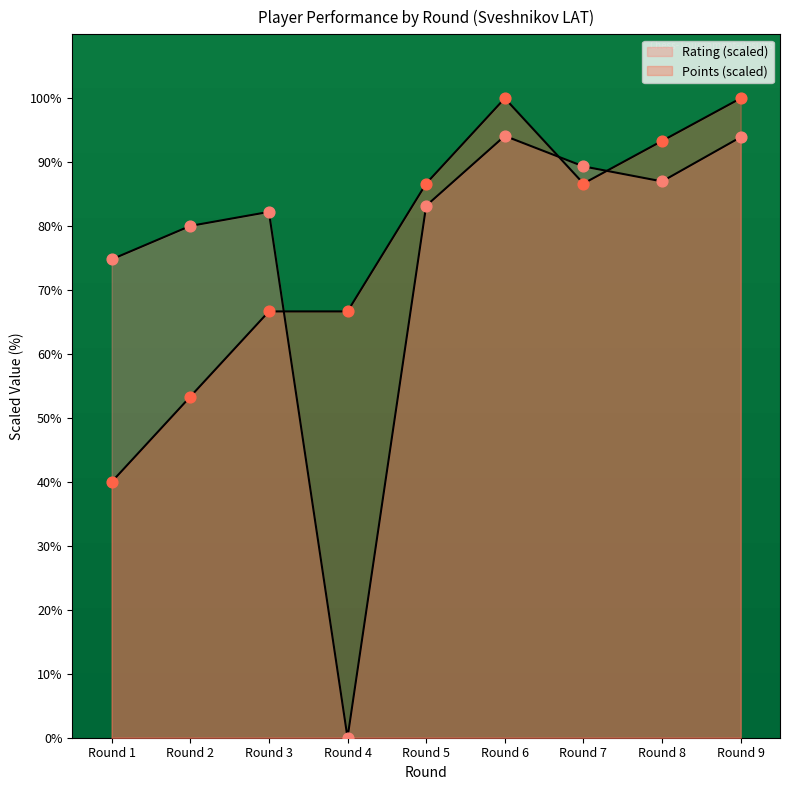

Which series has the largest total across all categories?

Points